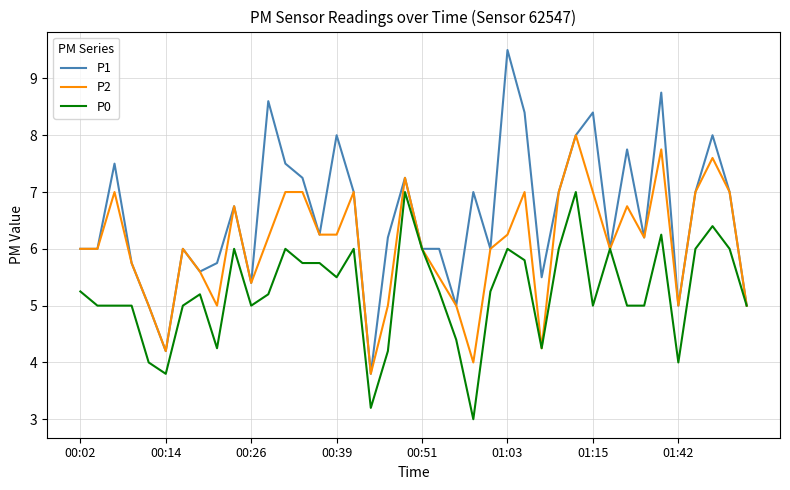

Rank the series by their average value, from highest to lowest.

P1, P2, P0